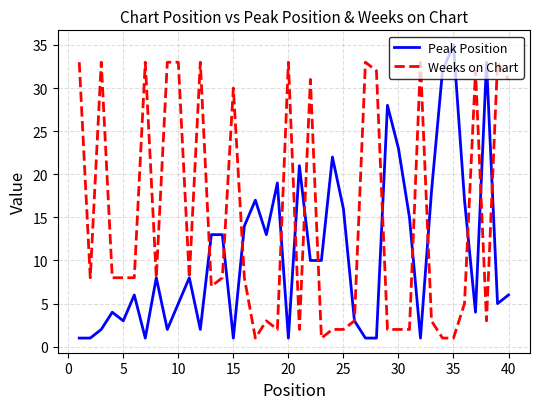

What is the maximum value shown in the chart?

35